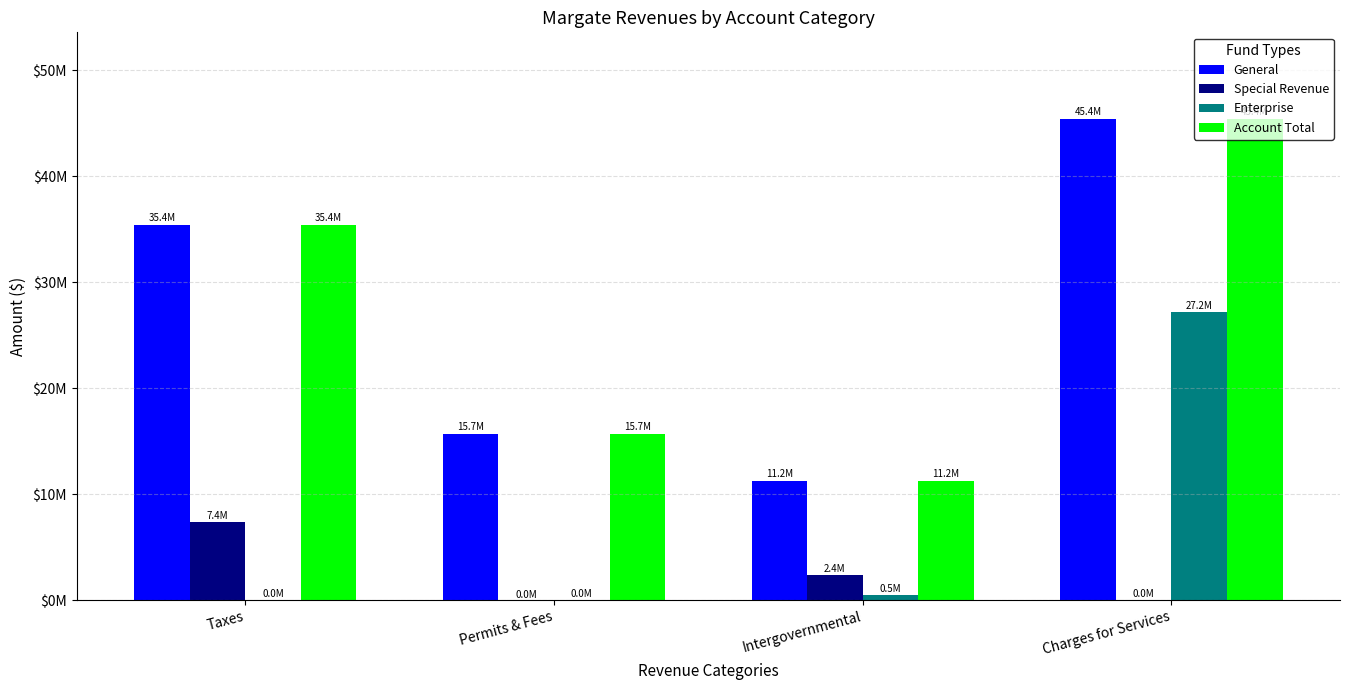

What is the difference between the Enterprise values at Charges for Services and Permits & Fees?

27181981